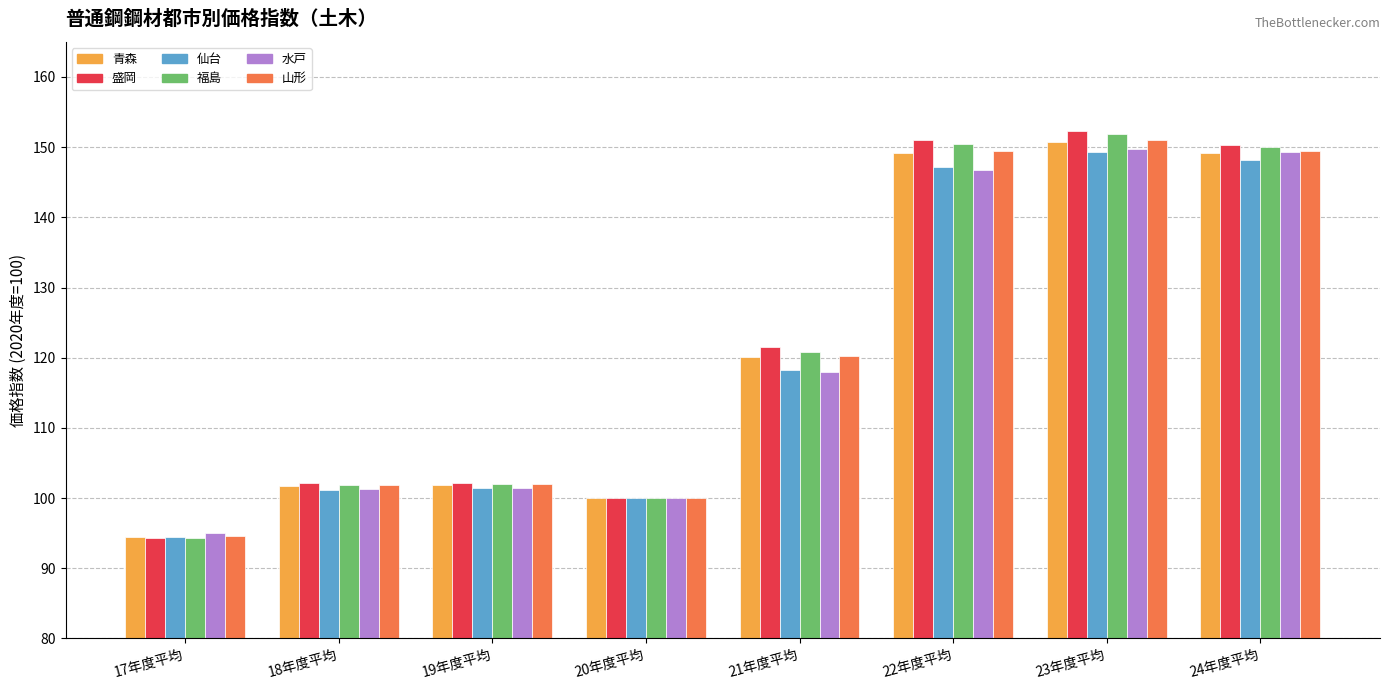

What is the lowest value of the 水戸 series?

95.0